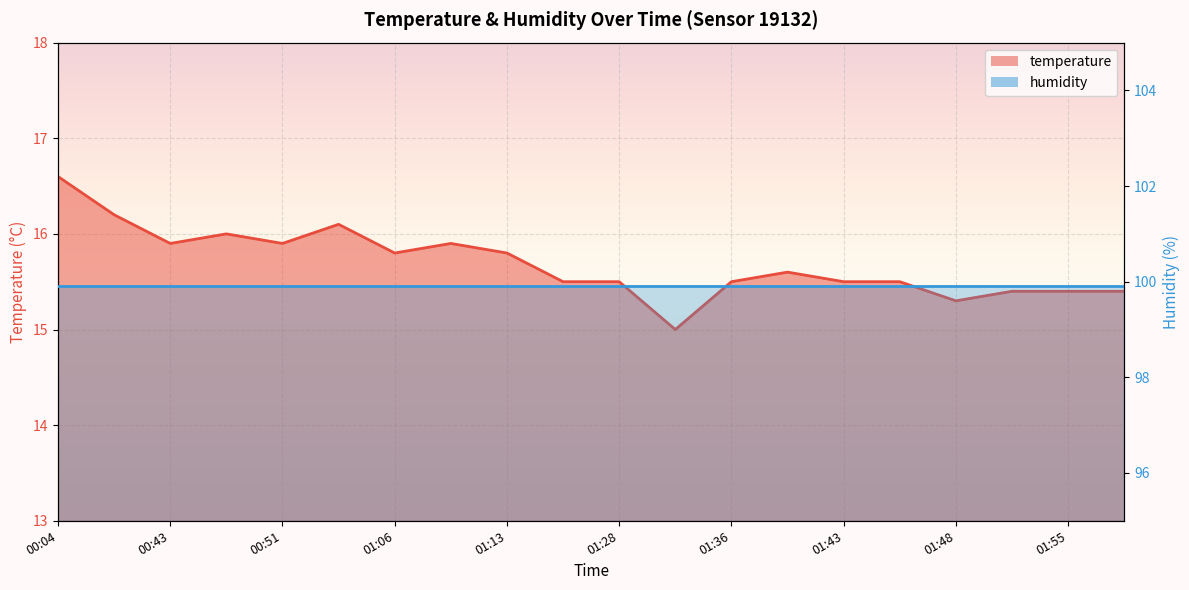

Reading left to right, transcribe all the data shown in this chart.

16.6	16.2	15.9	16.0	15.9	16.1	15.8	15.9	15.8	15.5	15.5	15.0	15.5	15.6	15.5	15.5	15.3	15.4	15.4	15.4